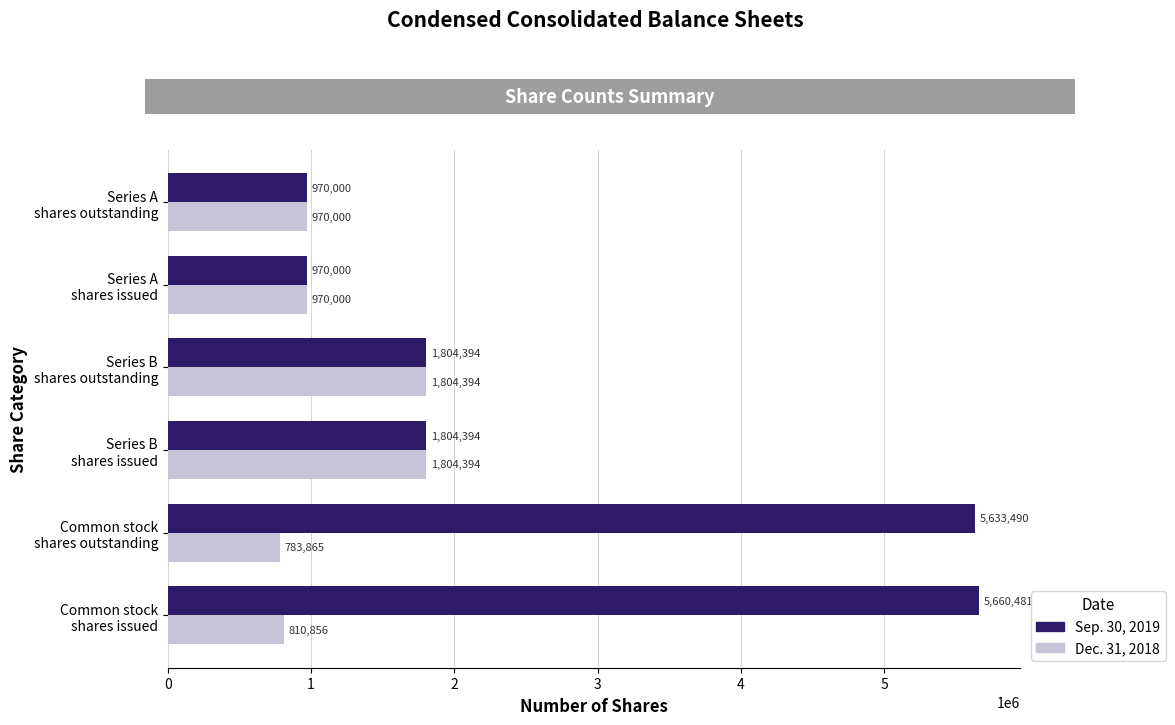

Rank the series by their average value, from highest to lowest.

Sep. 30, 2019, Dec. 31, 2018